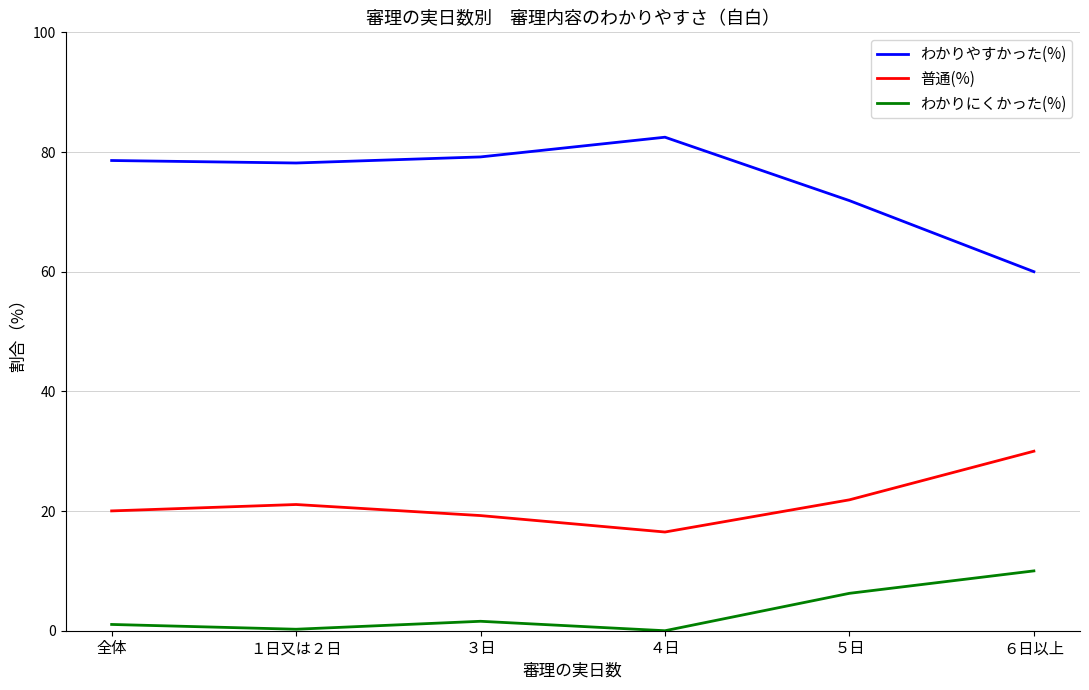

What position from the right is ５日?

2